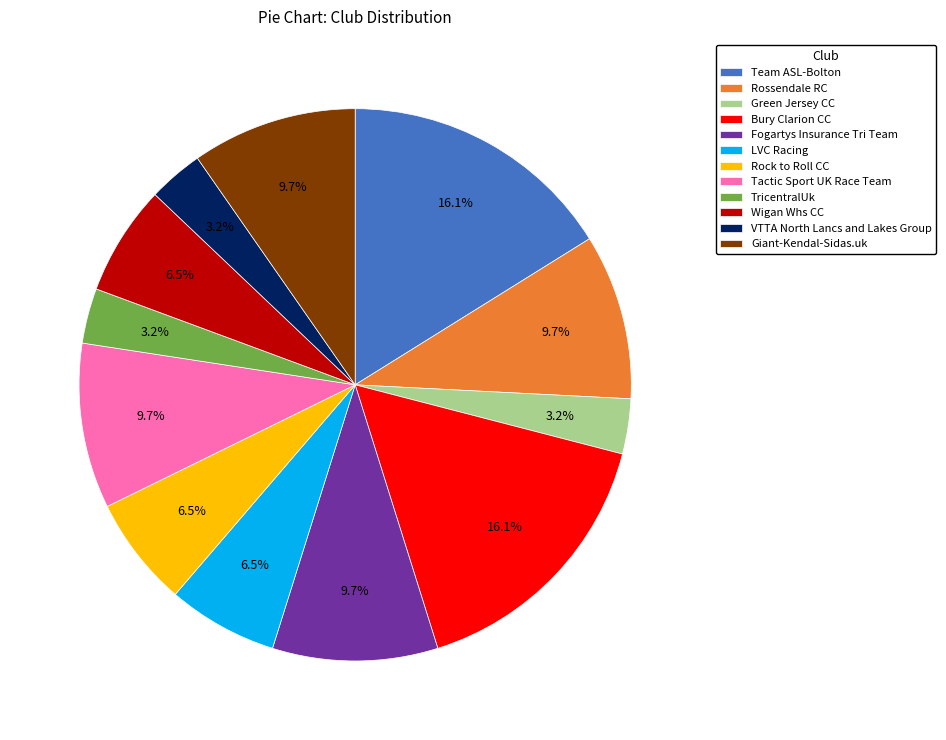

To the nearest percent, what percentage of the pie is Fogartys Insurance Tri Team?

10%